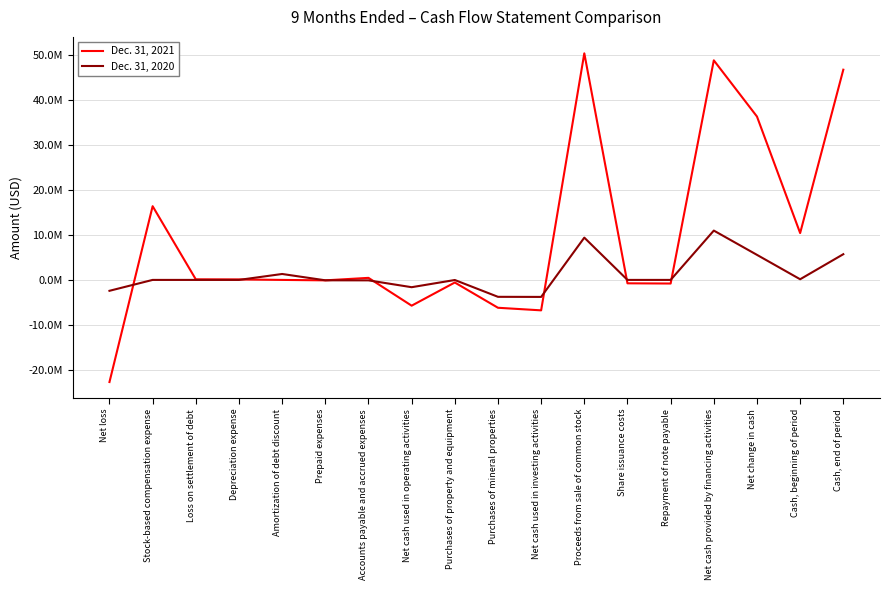

Which label corresponds to the largest value in the chart?

Proceeds from sale of common stock